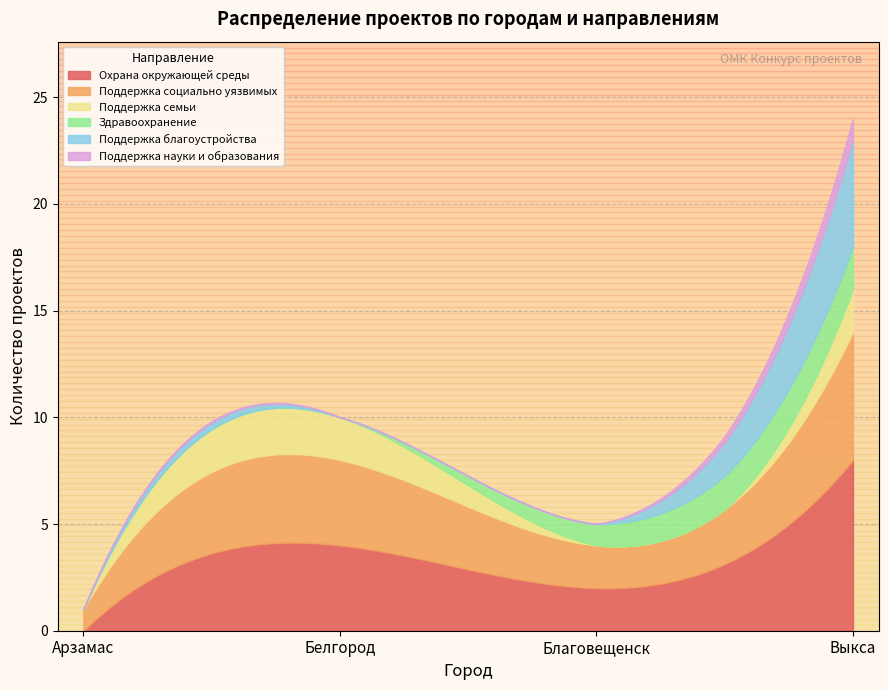

What is the highest value of the Охрана окружающей среды series?

8.0